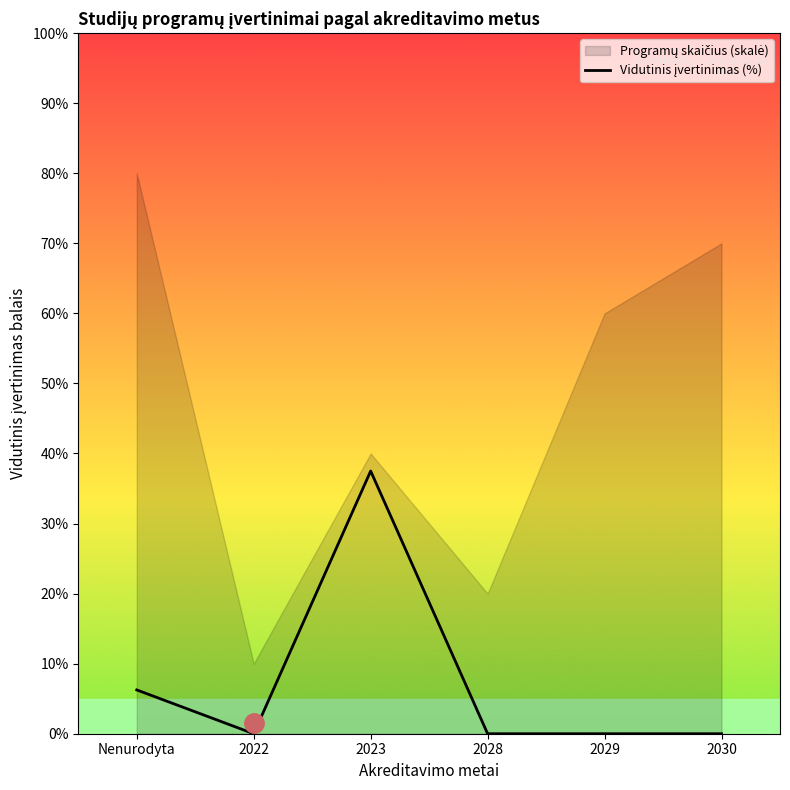

What is the label of the 1st point from the right?

2030